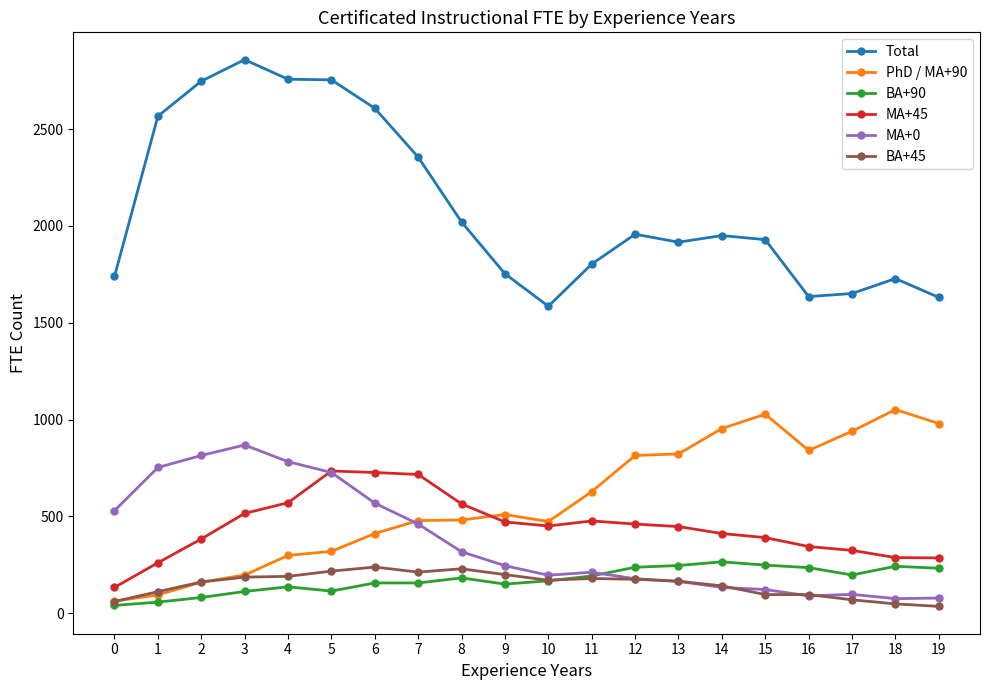

True or false: Total and BA+45 cross at least once.

False